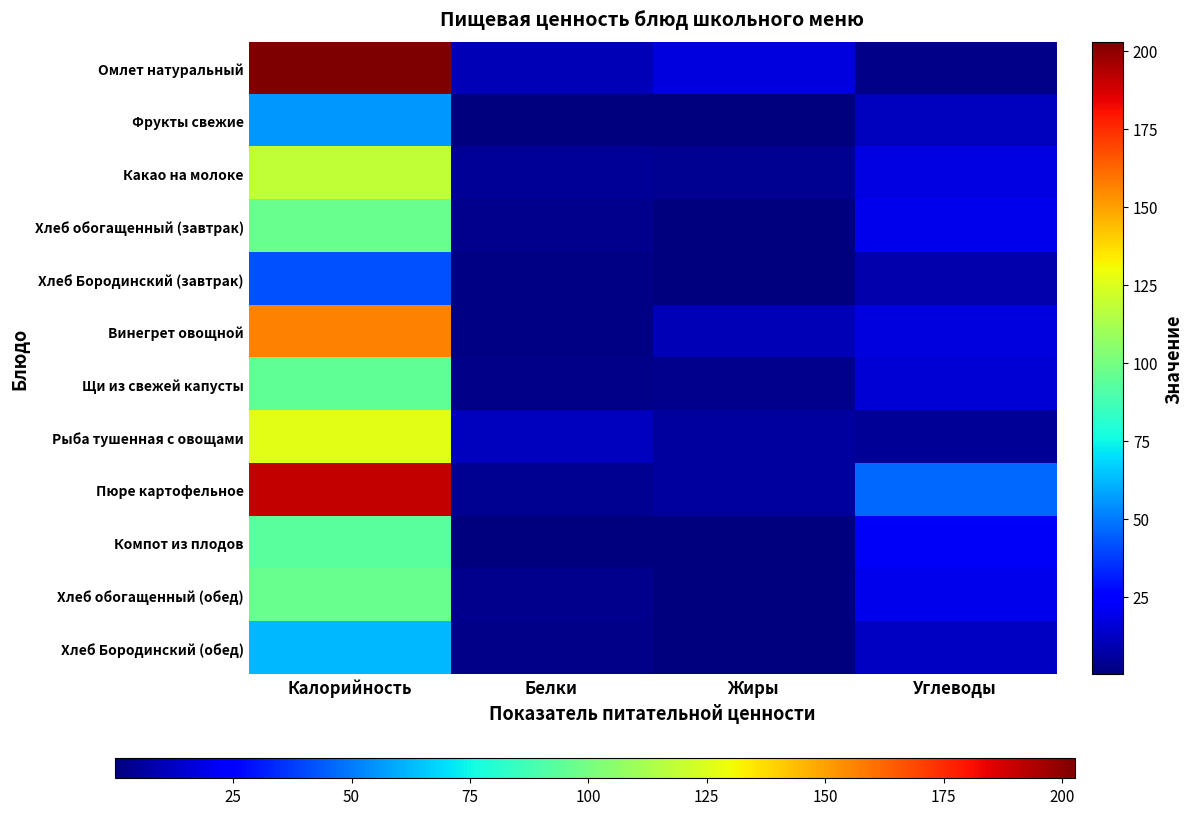

At which category is the sum across all series the highest?

Калорийность